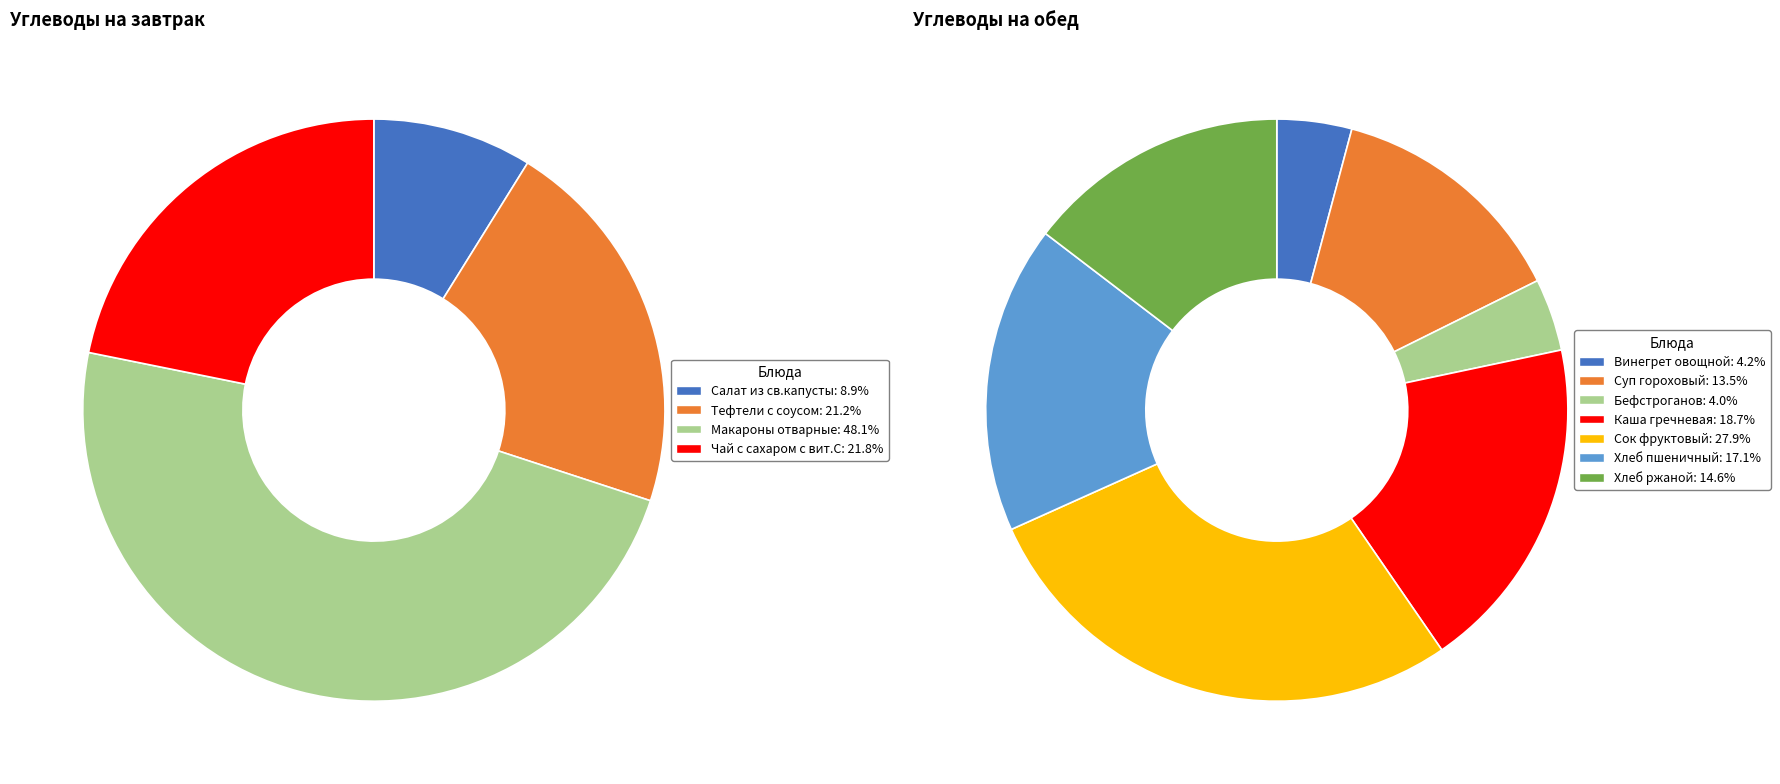

Is Салат из св.капусты the majority of the pie?

No